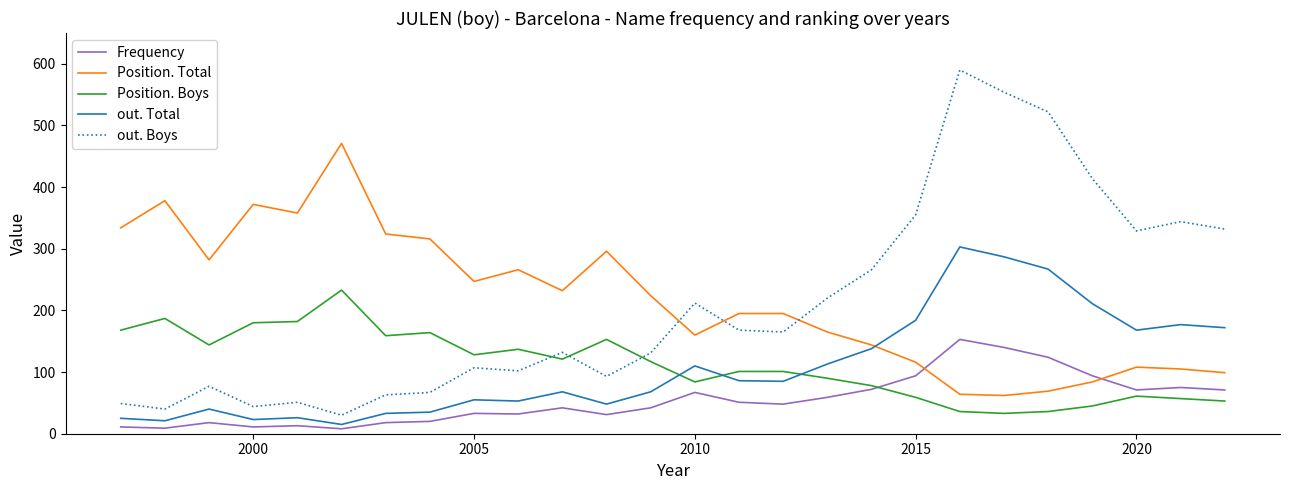

What is the highest value of the Frequency series?

153